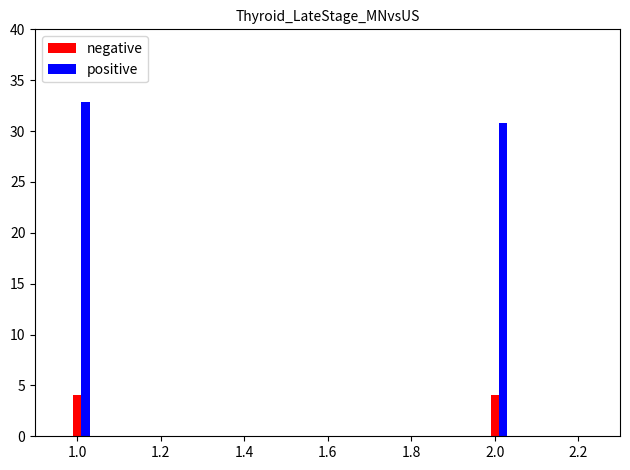

At which label is positive closest to 31?

2.0